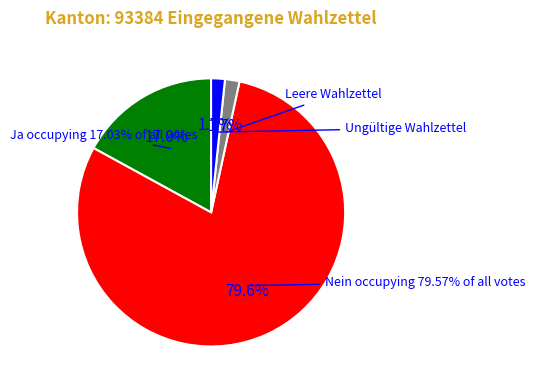

Is it true that Ja is 24% of the pie?

False